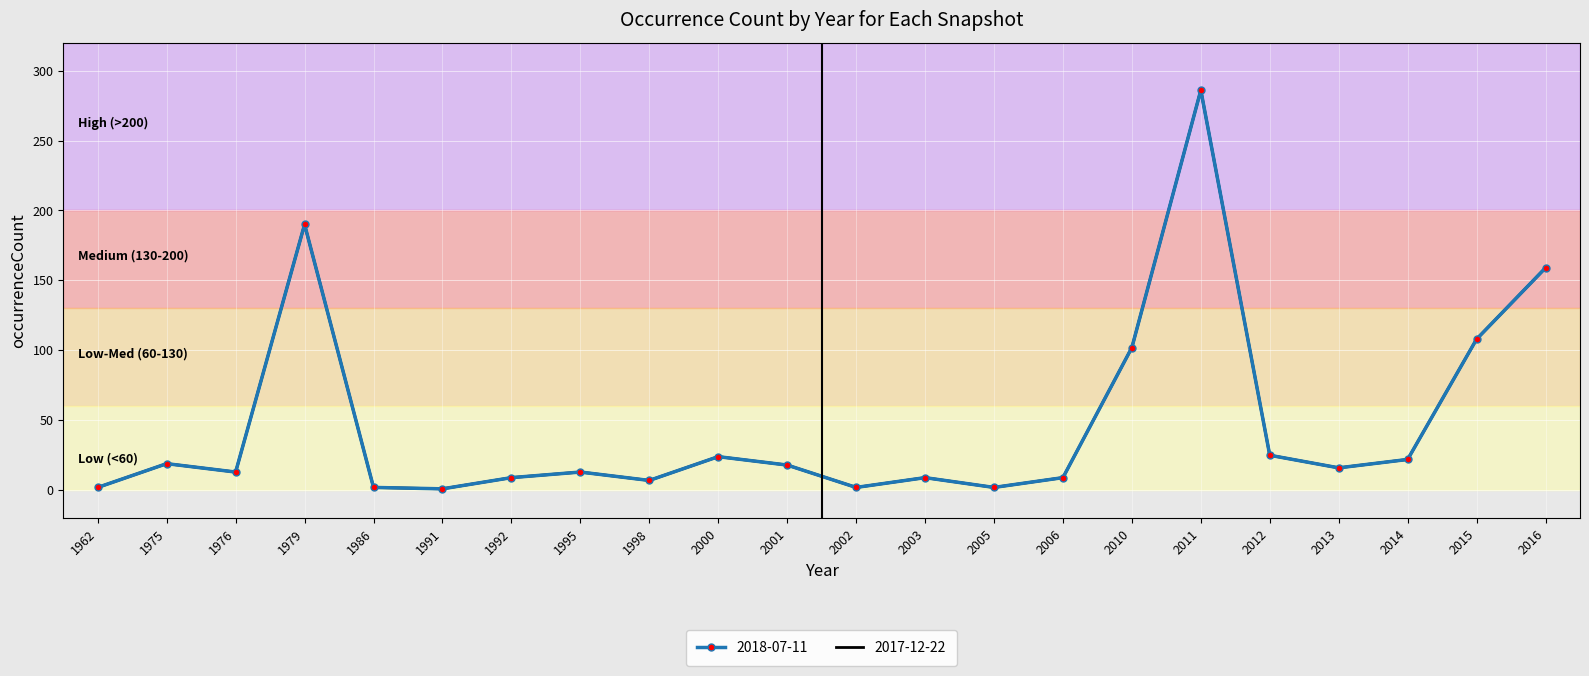

At which category does the chart reach its peak across all series?

2011